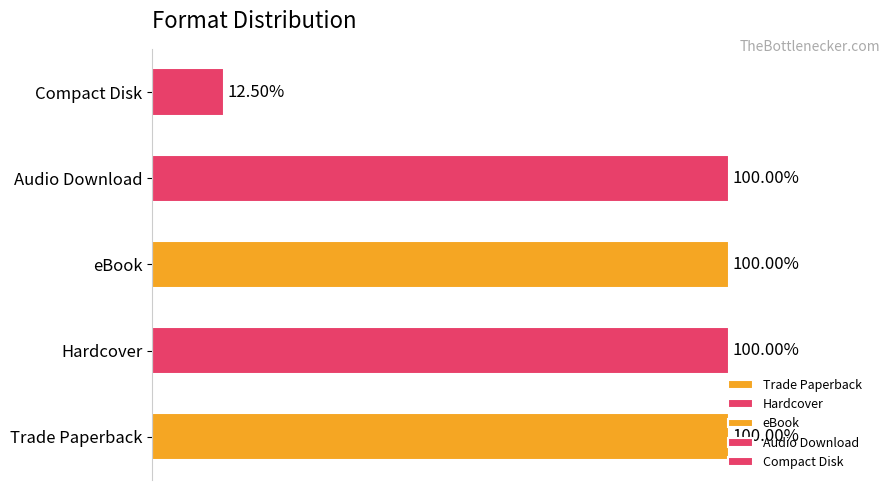

The eBook series shows 99693839 at Invisible Thread. True or false?

False